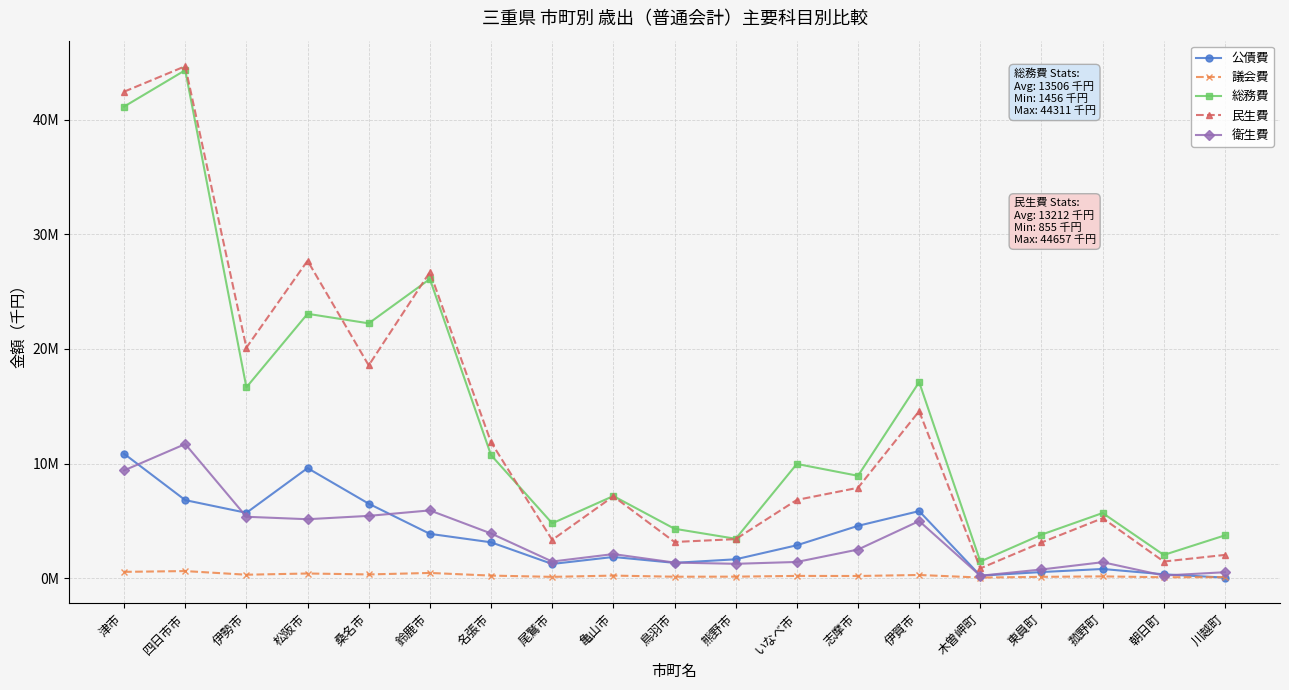

Read the 民生費 value at 名張市.

11861313